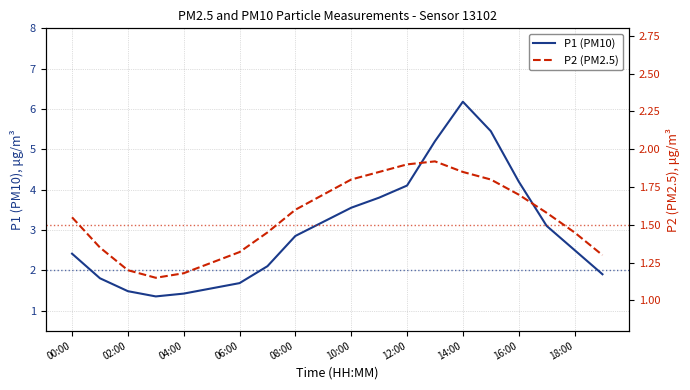

Is it true that P1 (PM10) equals 7.2 at 12:00?

False